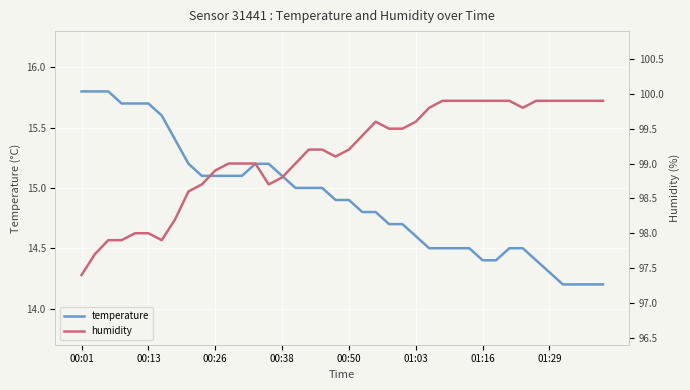

Is it true that humidity equals 173.9 at 16?

False